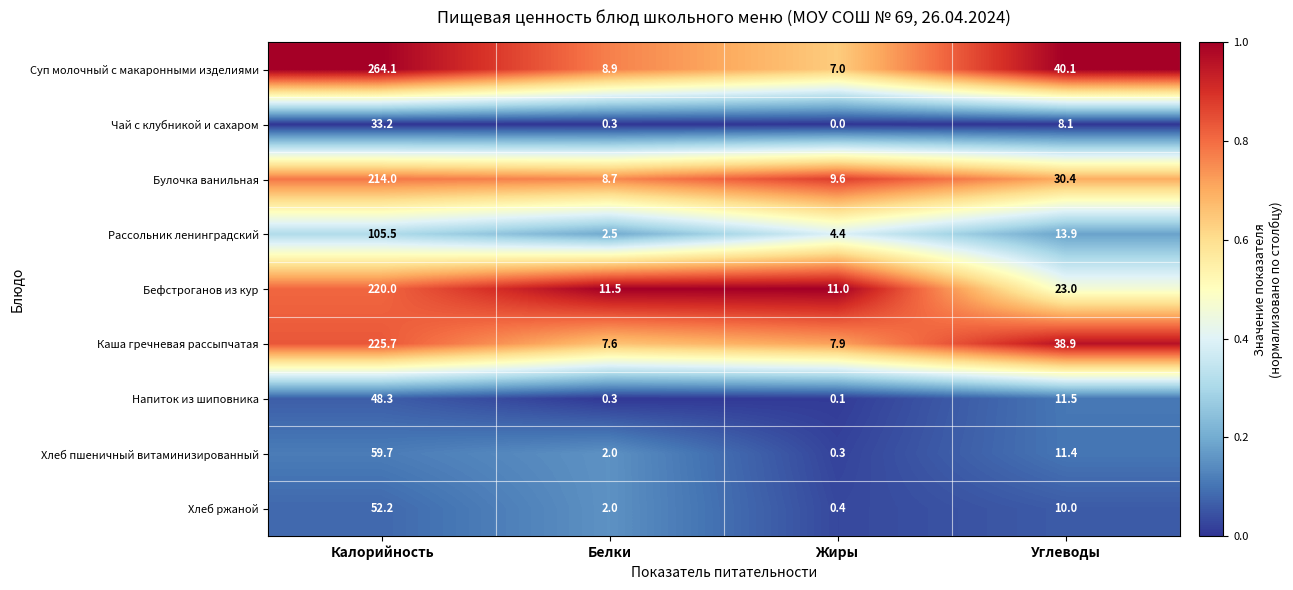

What is the approximate value of Булочка ванильная at Жиры?

9.6